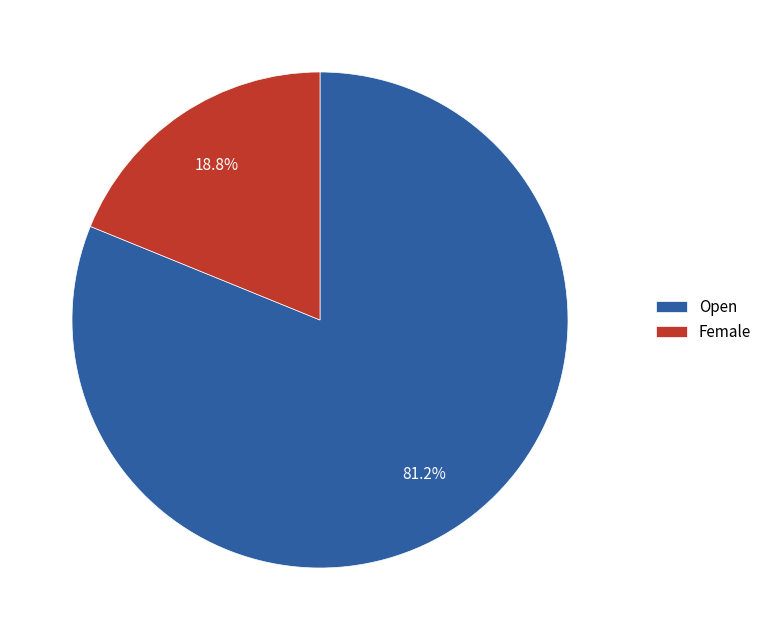

Which slice is the largest?

Open